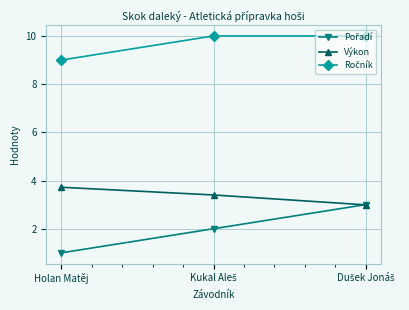

Which category has the lowest value across all series?

Holan Matěj